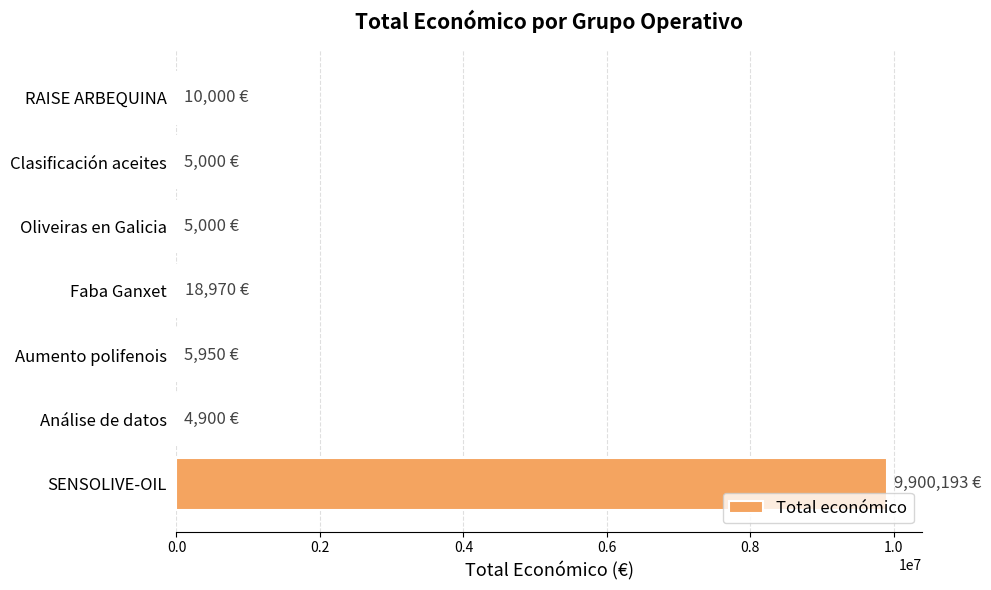

Which category has the highest value across all series?

SENSOLIVE-OIL